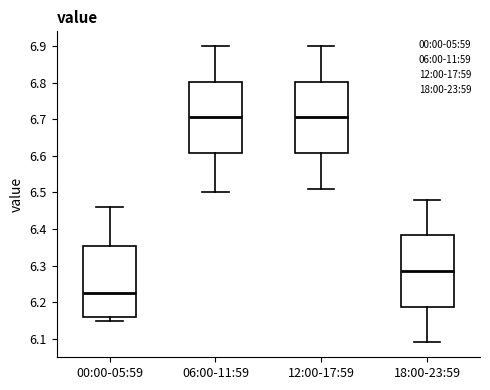

Reading left to right, transcribe this box plot: for each box, give where its median line is, the range the box spans, and where its two whiskers end, as read against the y-axis. The values are not printed on the chart, so give them approximately, as read against the axis.

00:00-05:59: median 6.23, box 6.16 to 6.36, whiskers 6.15 to 6.46
06:00-11:59: median 6.71, box 6.61 to 6.80, whiskers 6.50 to 6.90
12:00-17:59: median 6.71, box 6.61 to 6.80, whiskers 6.51 to 6.90
18:00-23:59: median 6.29, box 6.19 to 6.38, whiskers 6.09 to 6.48